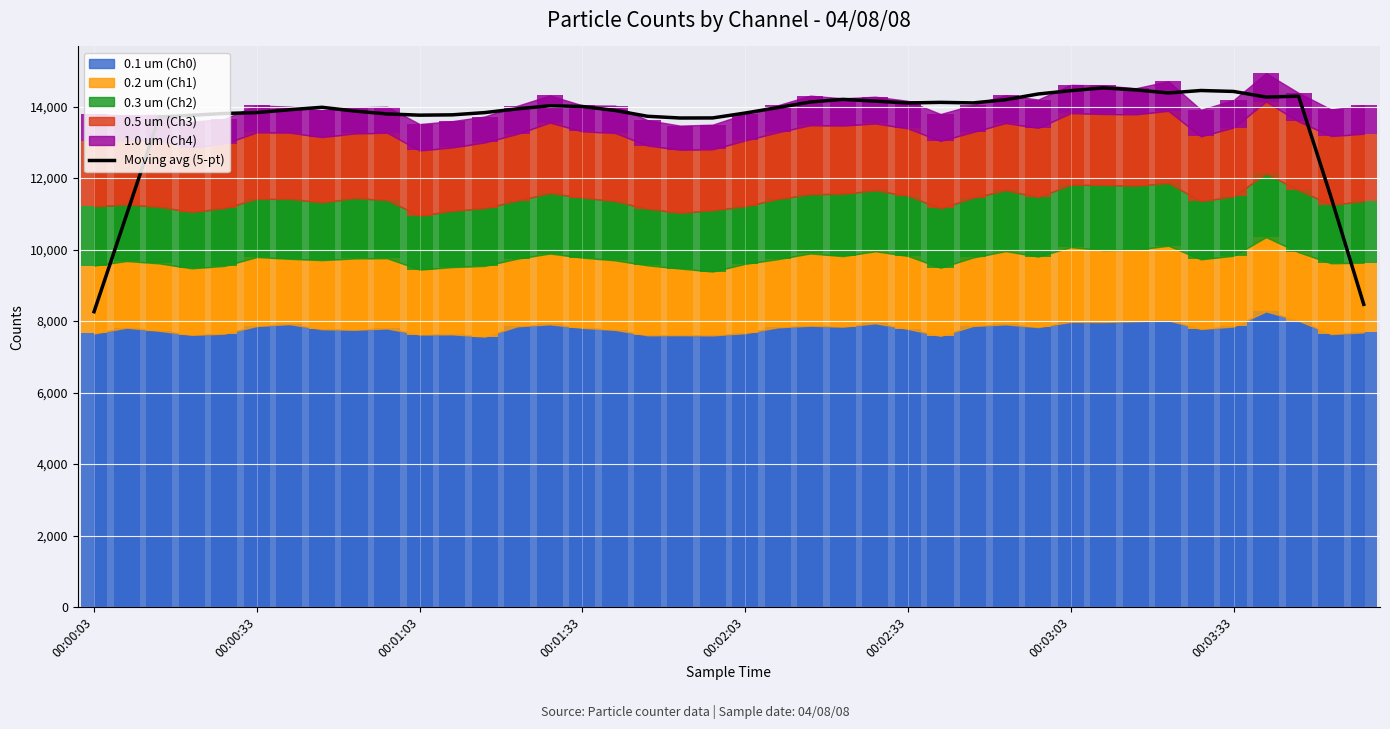

Approximately how many times larger is the value at 32 compared to 00:03:03?

1.0